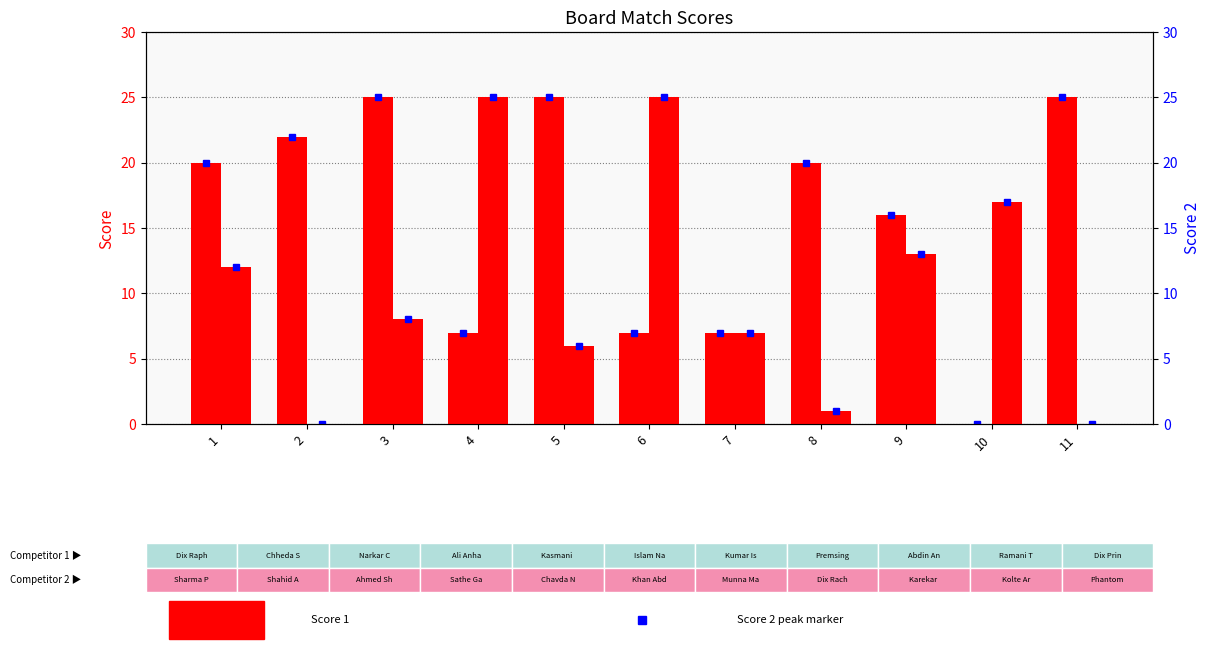

Reading left to right, extract all data points from this chart.

Score 1: 20	22	25	7	25	7	7	20	16	0	25
Score 2: 12	0	8	25	6	25	7	1	13	17	0